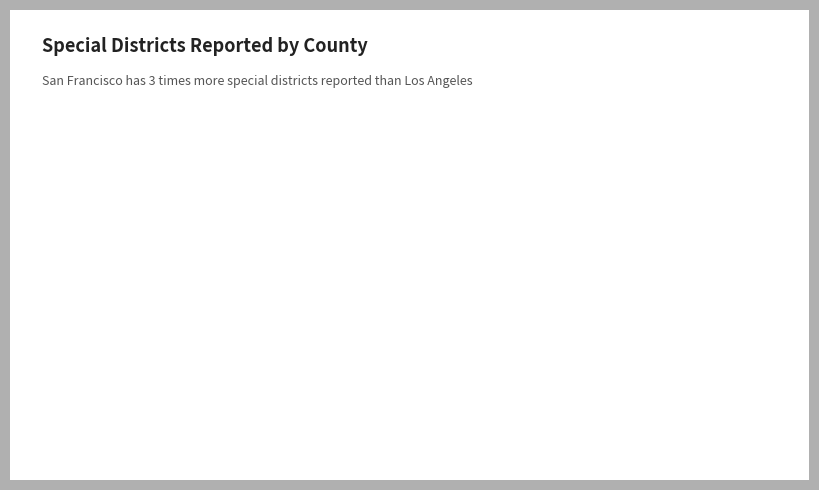

Rank the categories by value from lowest to highest.

Los Angeles, San Francisco